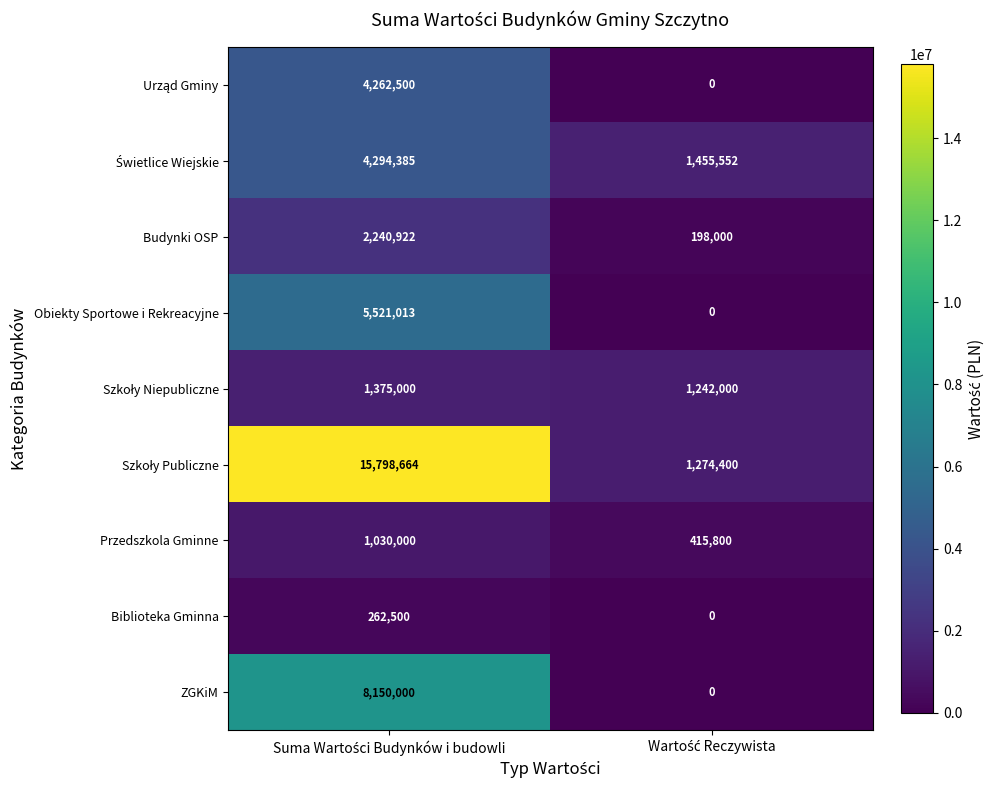

What is the highest value of the Budynki OSP series?

2240922